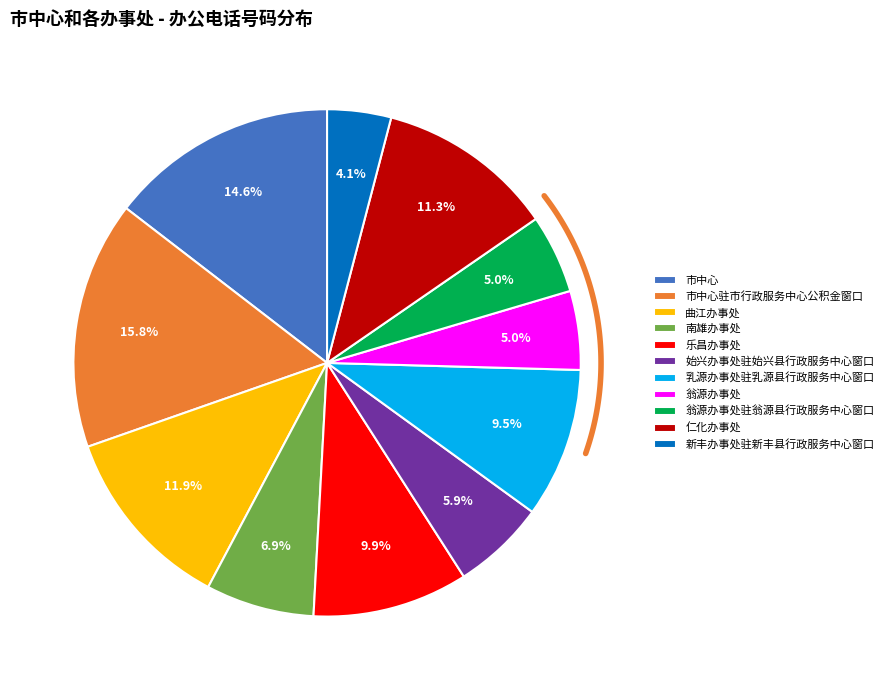

Does any single category account for the majority?

No